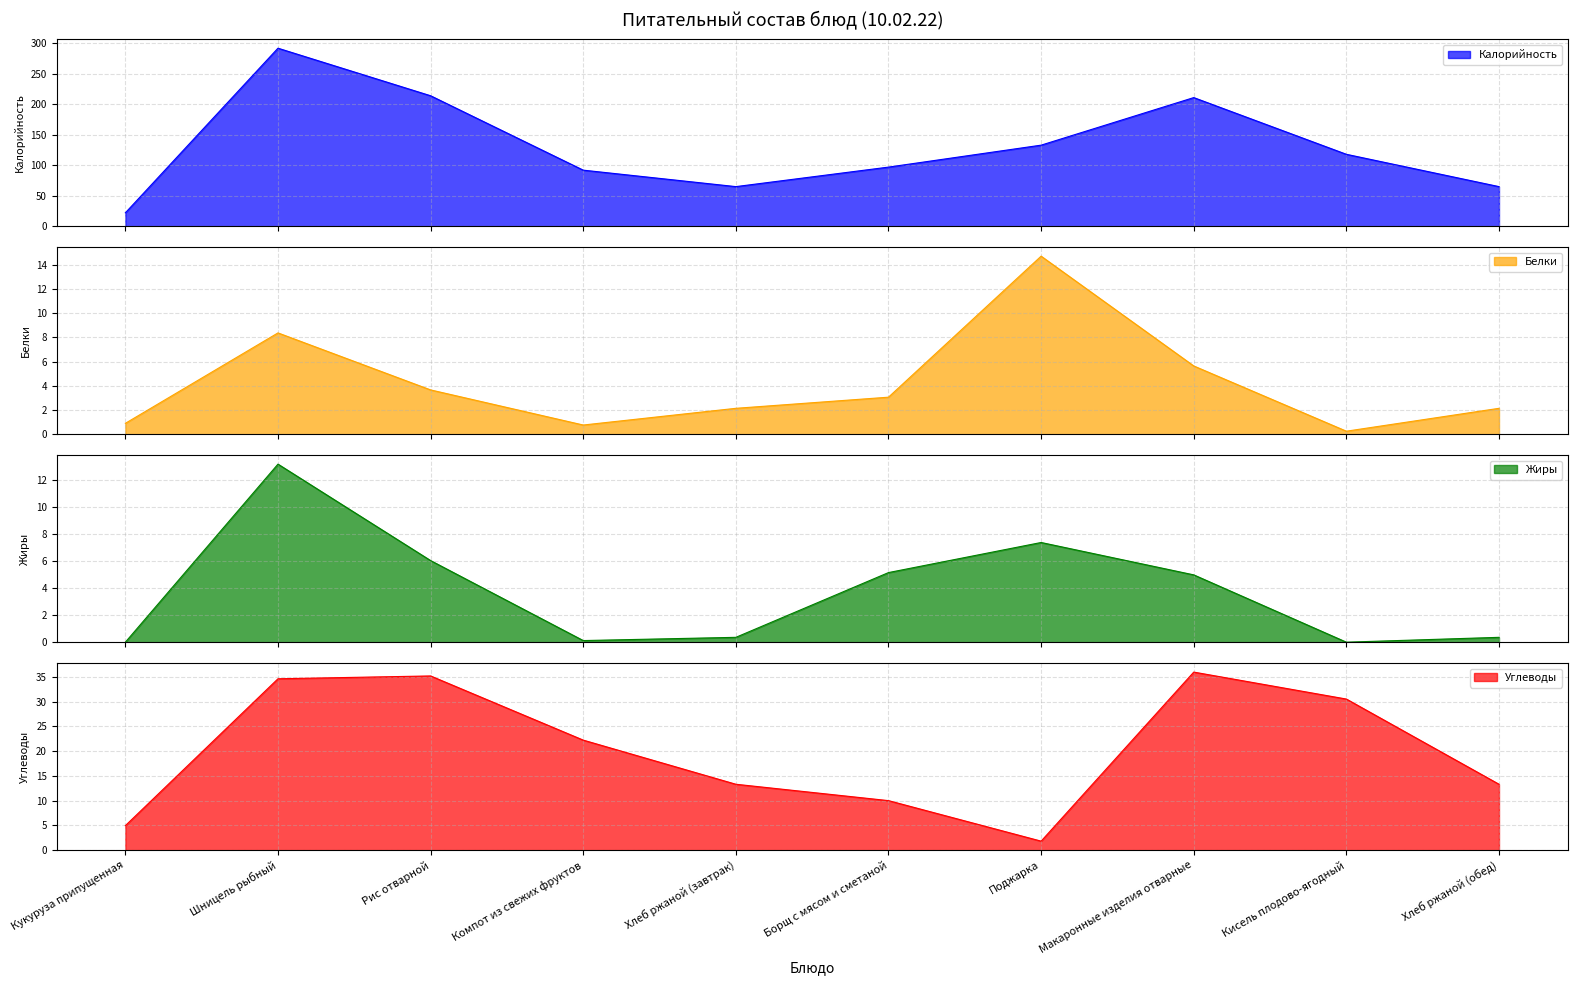

How many categories are shown in the chart?

10